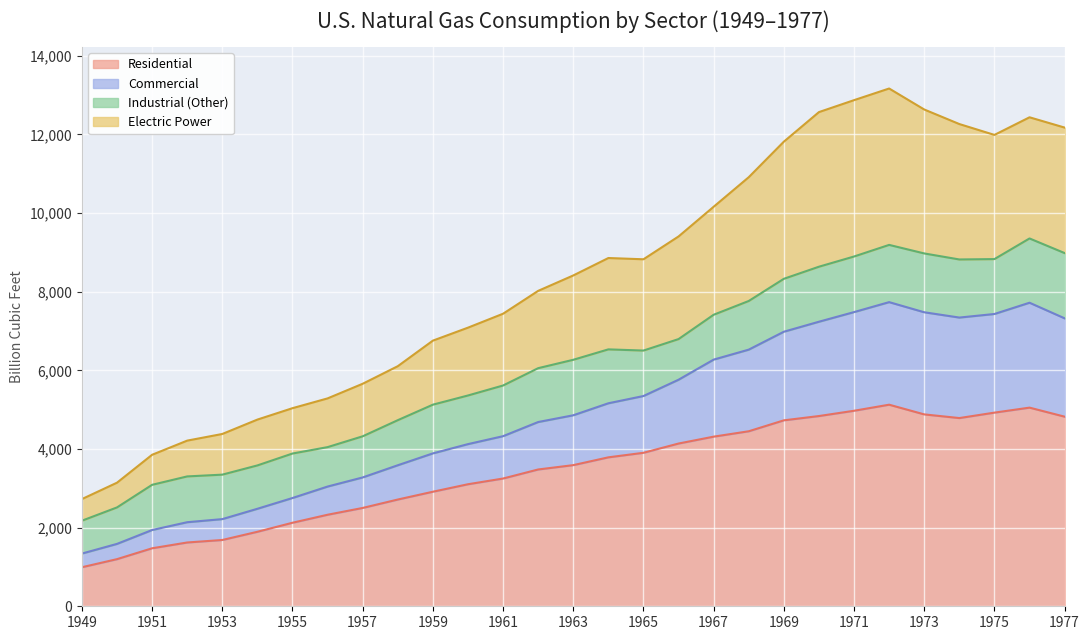

What is the total value across all series at 1967?

10159.6